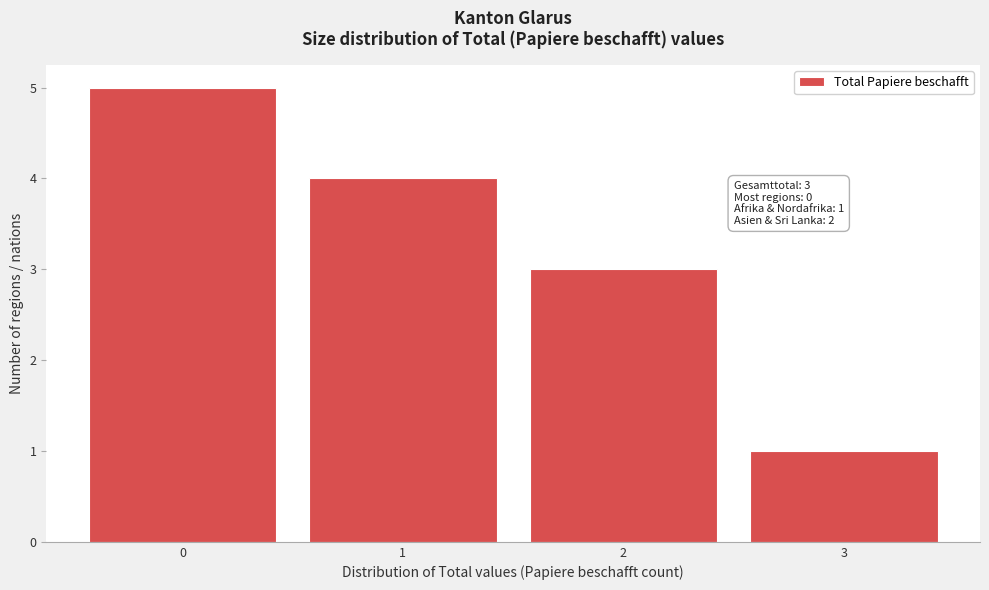

Reading right to left, extract all data points from this chart.

1	3	4	5